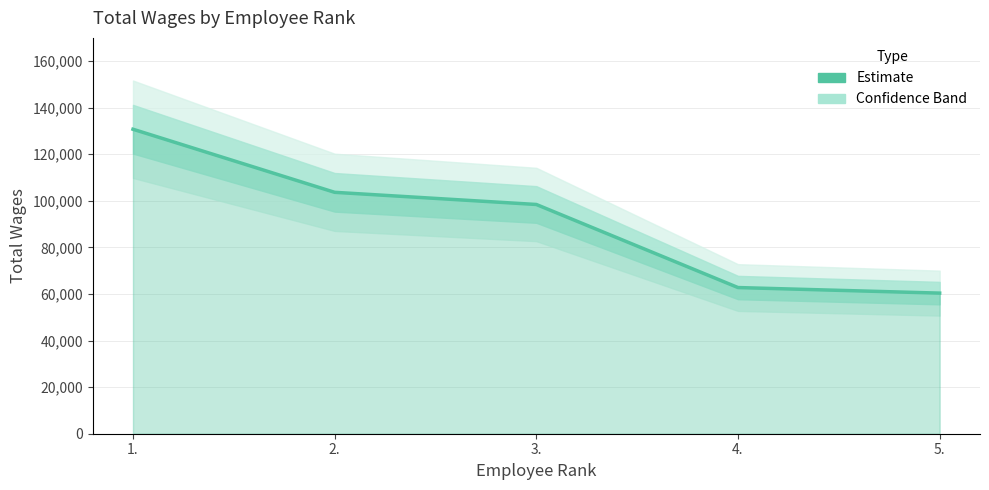

List the labels in order of value, largest first.

1., 2., 3., 4., 5.